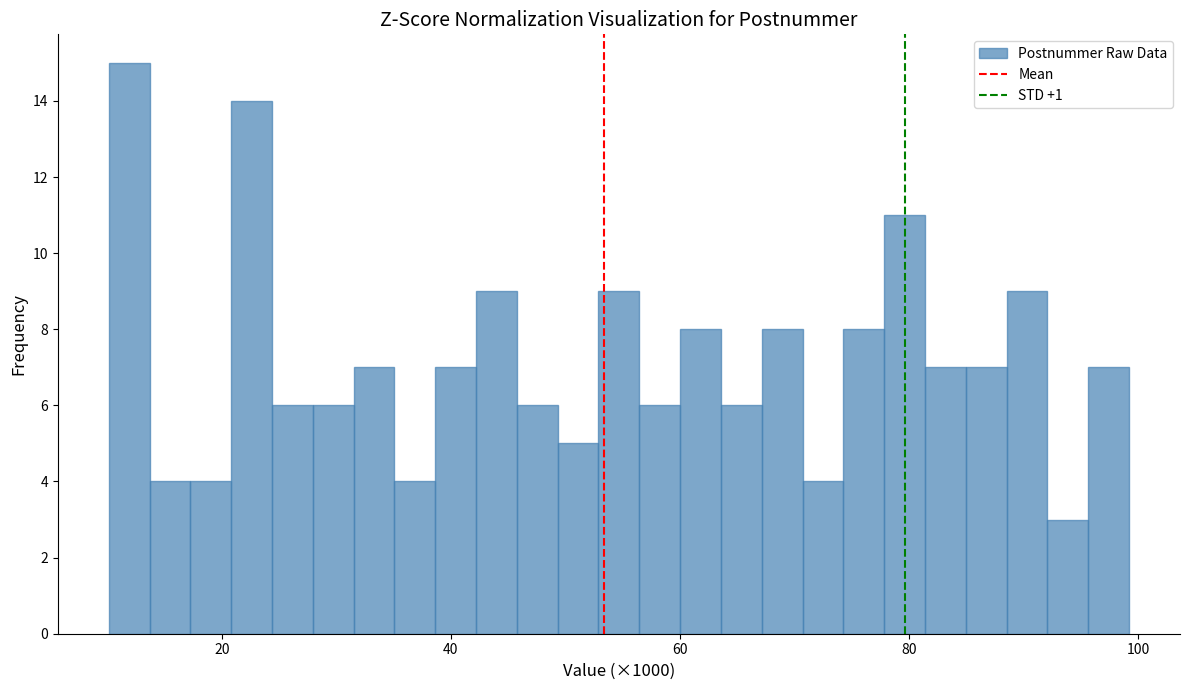

Read against the x-axis, roughly where is the centre of the tallest bar?

12